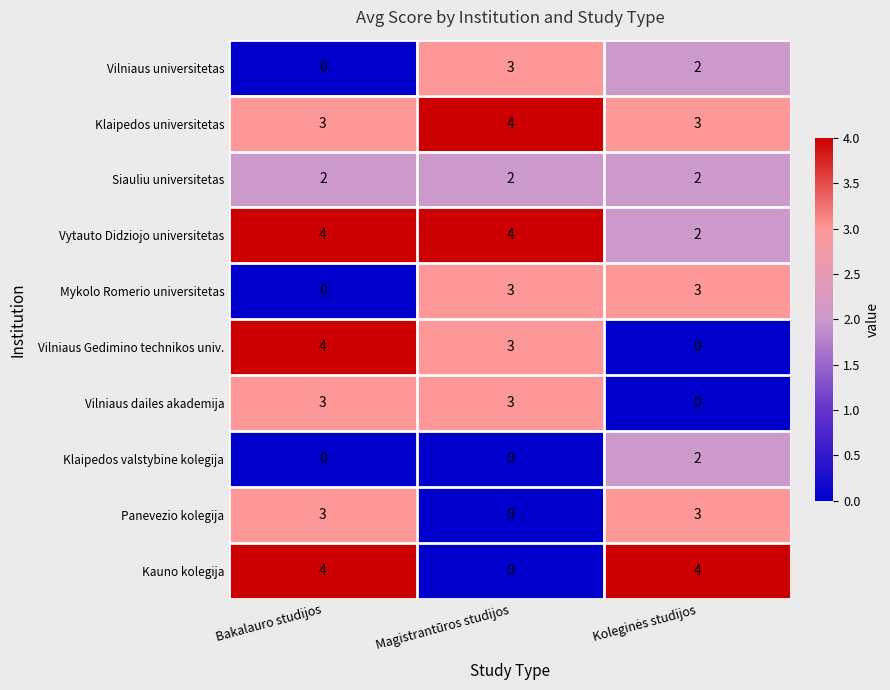

At which label is Vilniaus universitetas closest to 1?

Bakalauro studijos